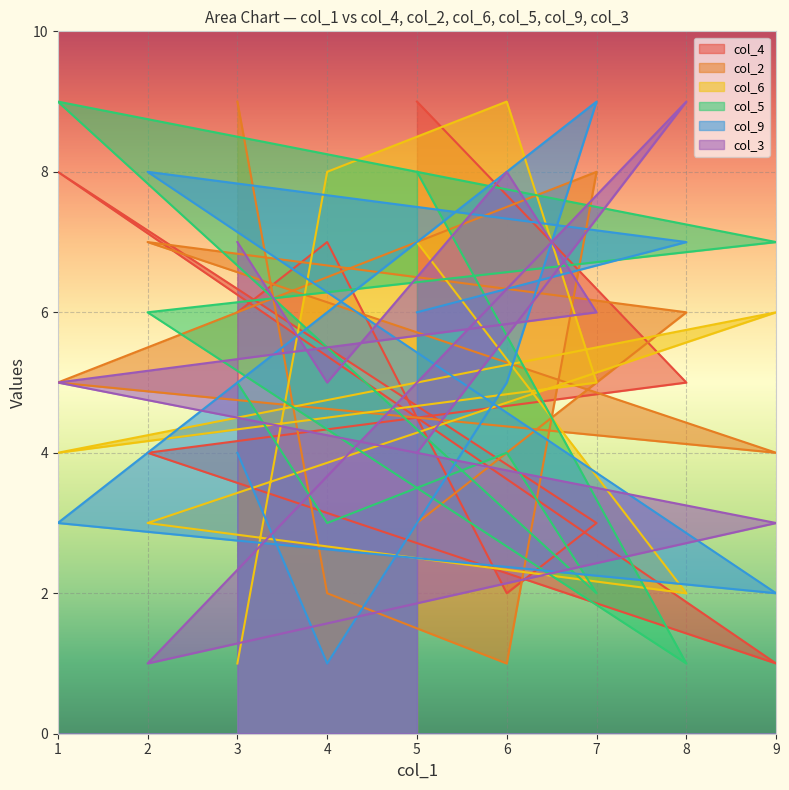

Is the value of col_2 at 3 greater than the value of col_9 at 3?

Yes